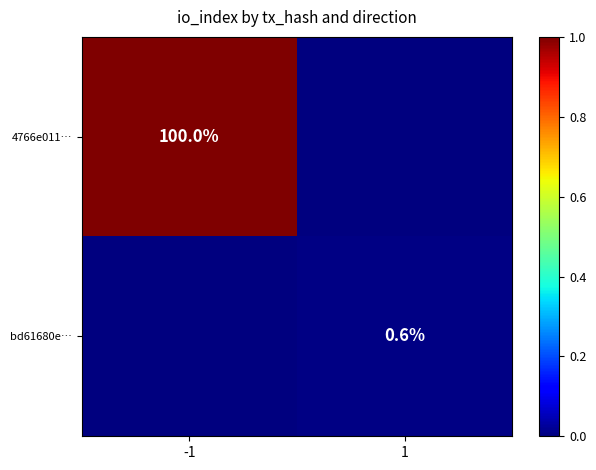

Is it true that bd61680e… equals 0.0 at -1?

False